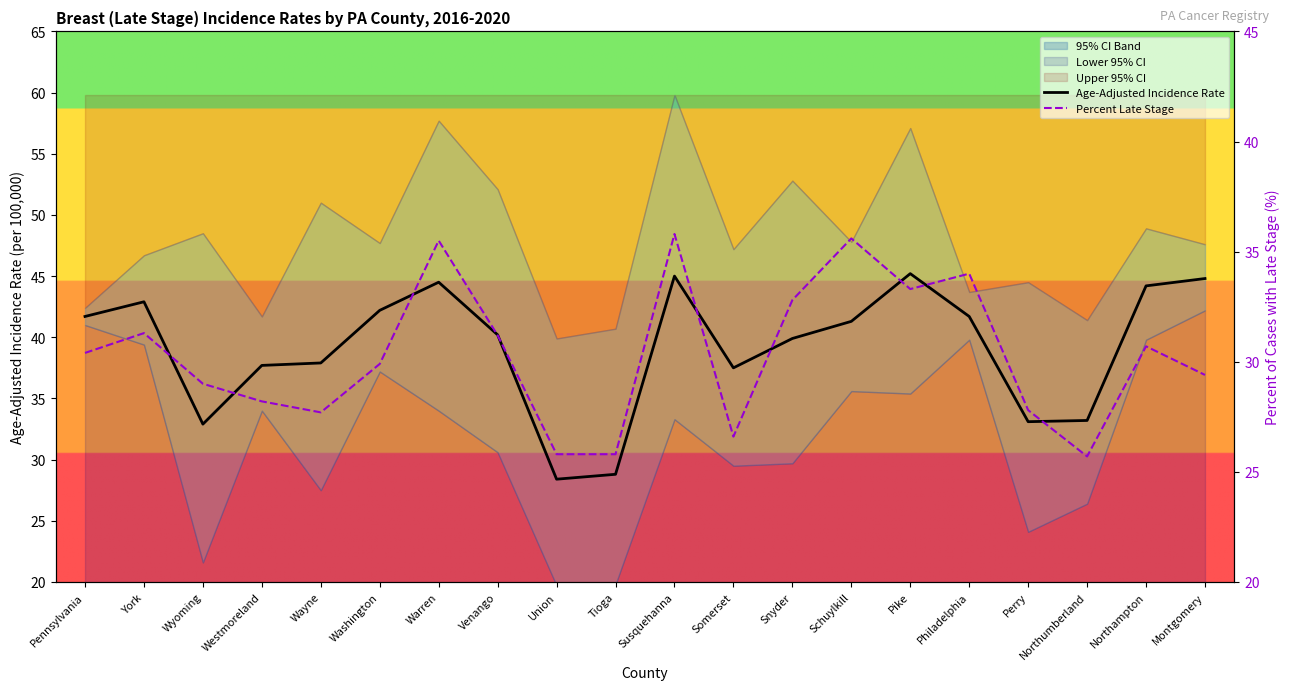

Rank the series by their average value, from lowest to highest.

Percent Late Stage, Age-Adjusted Incidence Rate